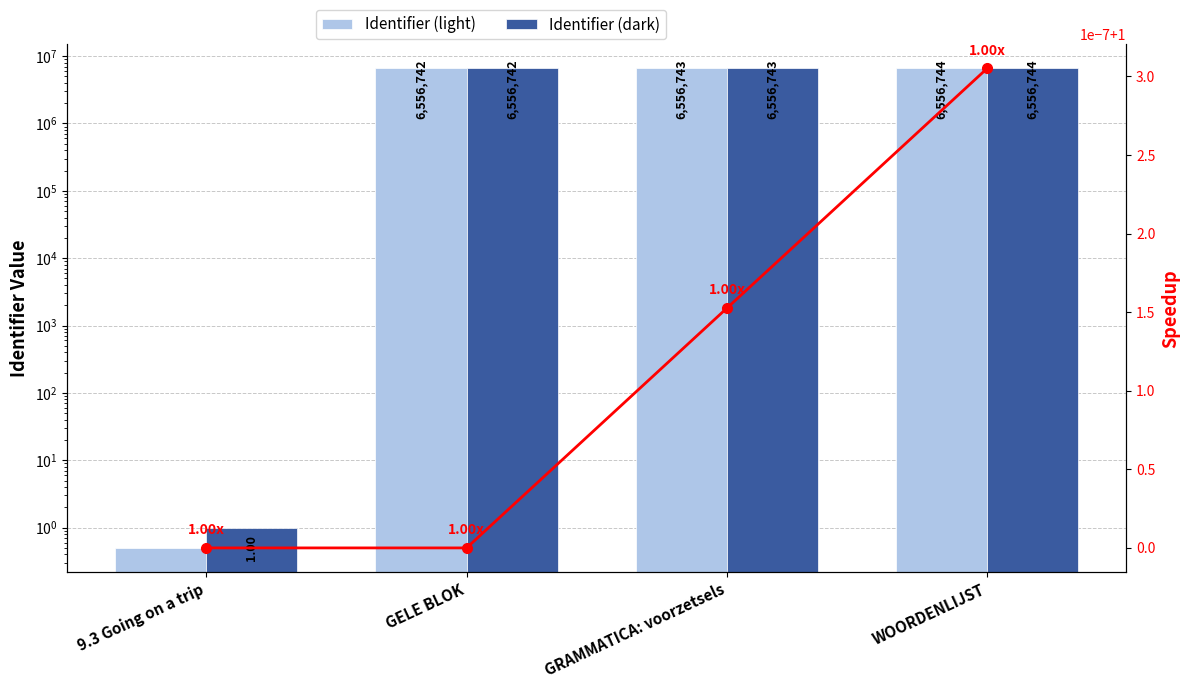

Which series has the widest spread of values?

Identifier (light)